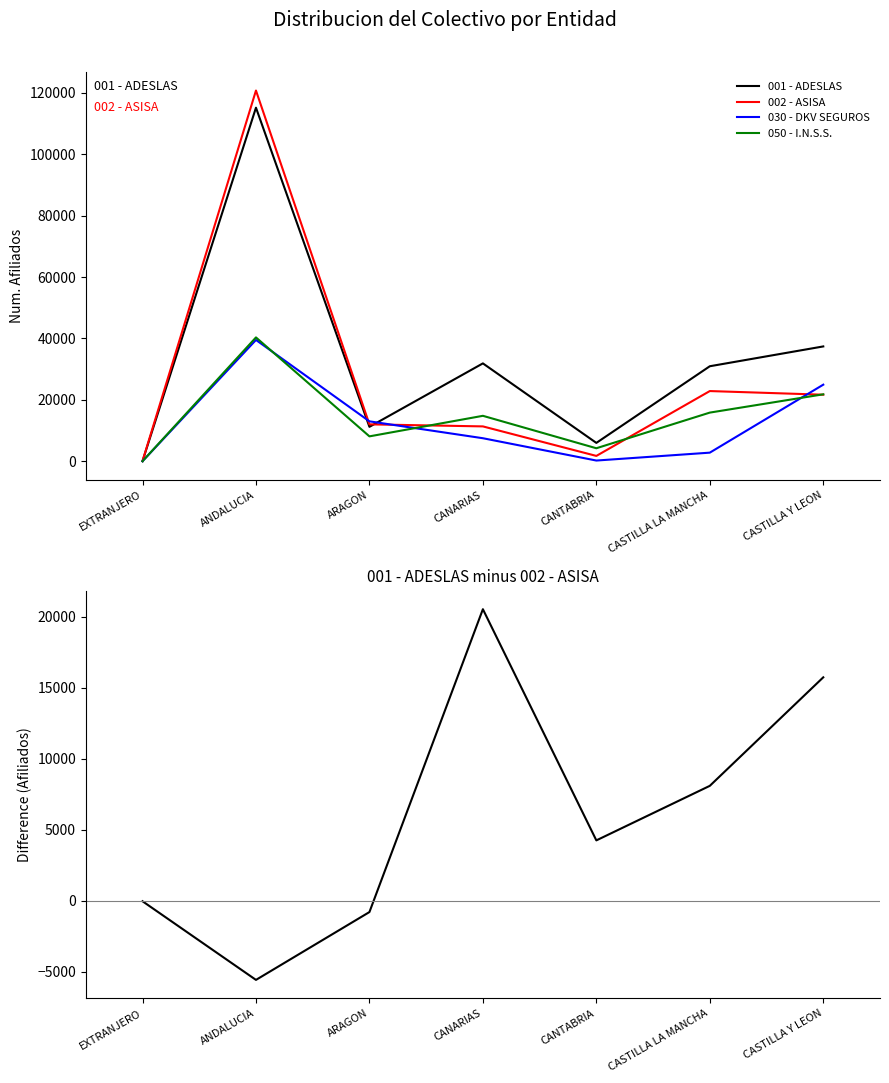

How many series are shown in this chart?

5